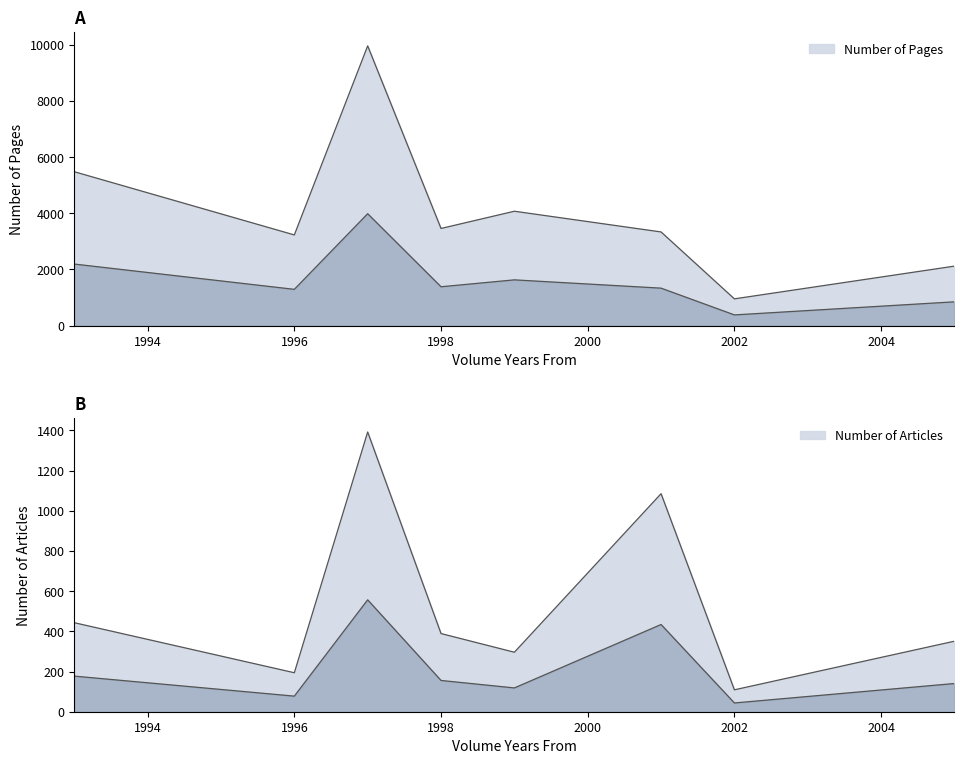

Which series changed the most between 2001 and 2002?

Number of Pages